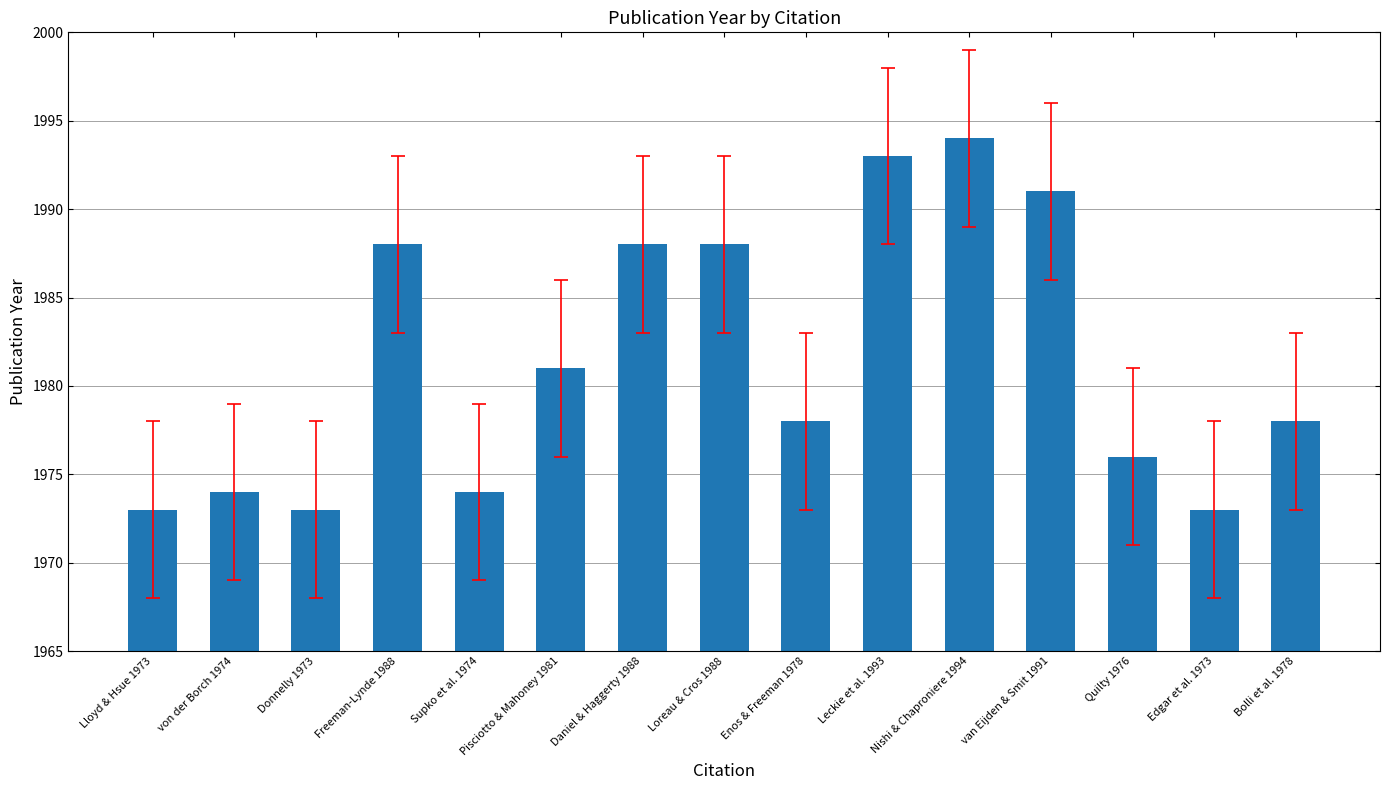

Does the chart contain any negative values?

No